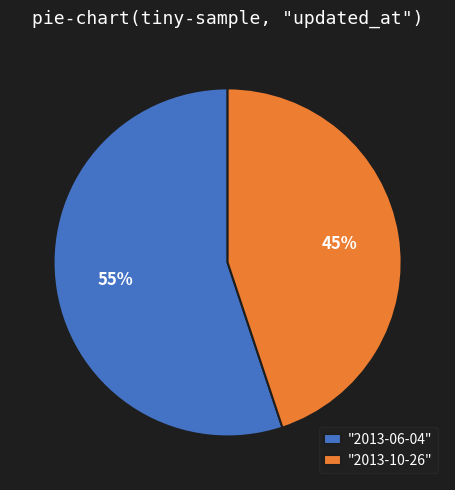

The "2013-10-26" slice represents 45% of the pie. True or false?

True